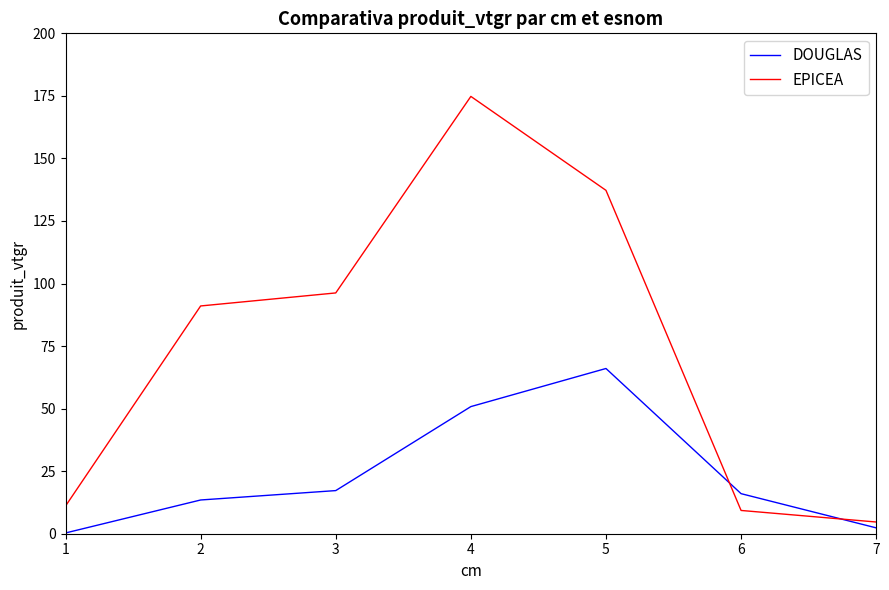

Between 4 and 6, which series saw the biggest shift?

EPICEA